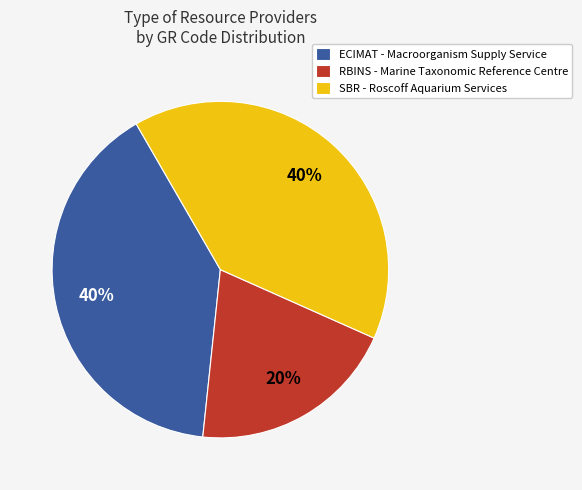

To the nearest percent, what portion does RBINS - Marine Taxonomic Reference Centre represent?

20%